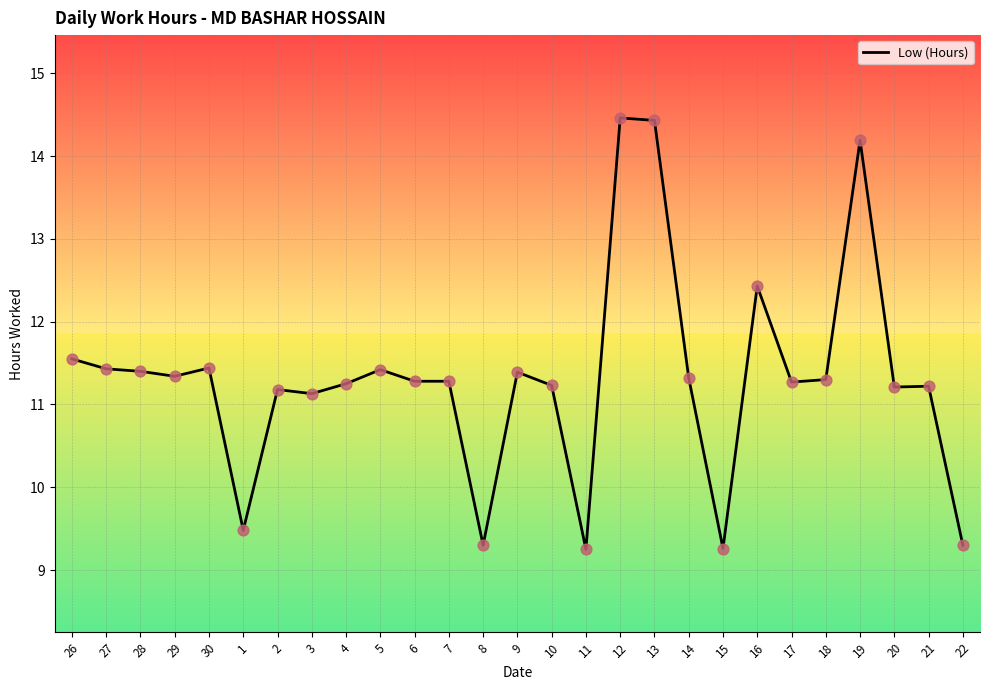

What is the ratio of the value at 8 to the value at 20?

0.8